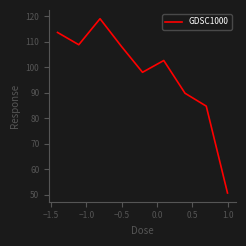

What is the difference between the maximum and minimum values?

68.4